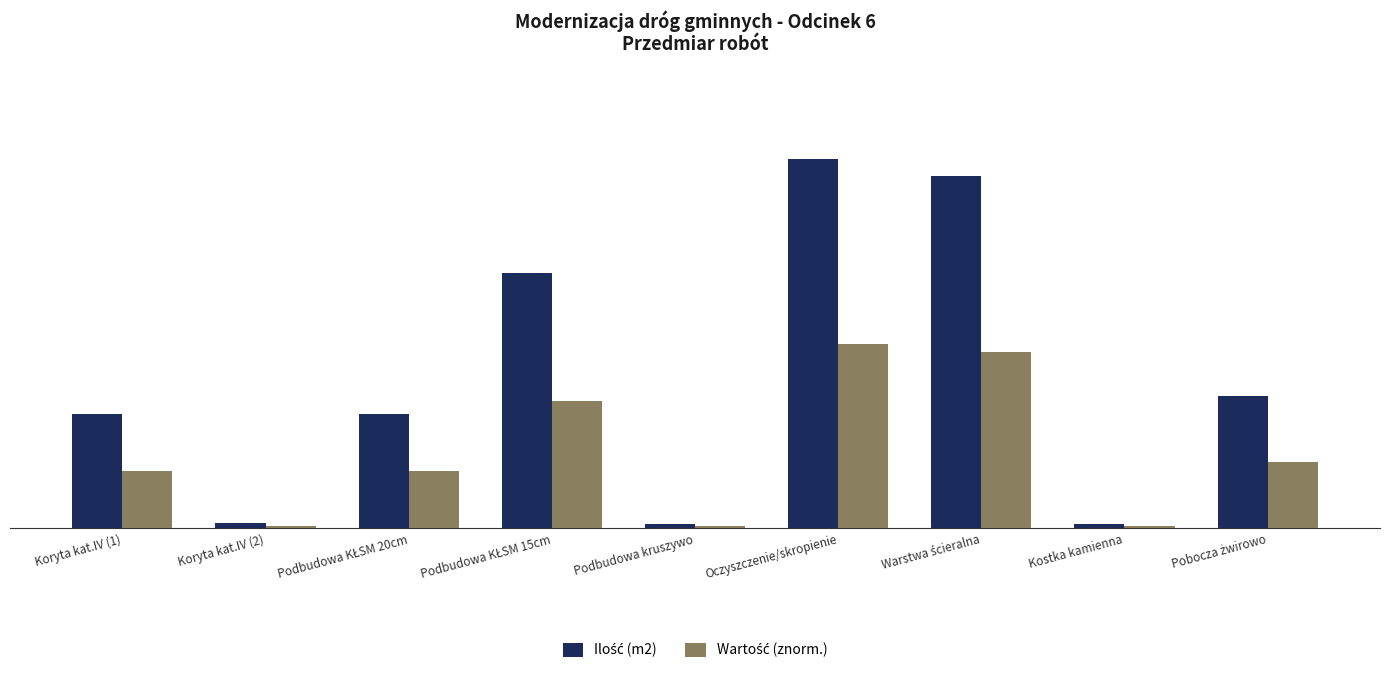

At which category is the sum across all series the highest?

Oczyszczenie/skropienie